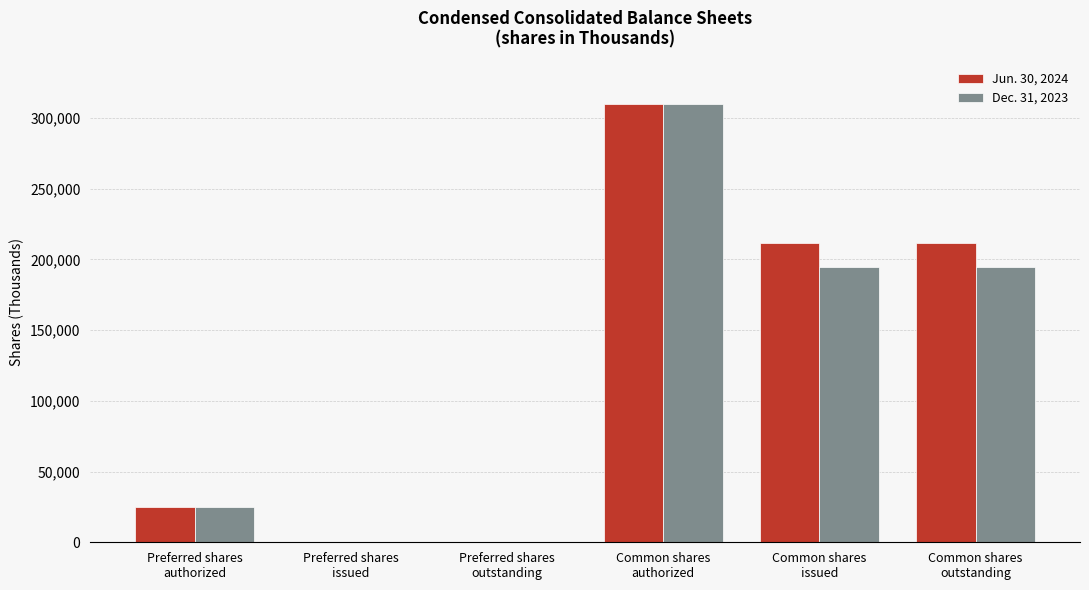

What is the greatest value displayed?

310000